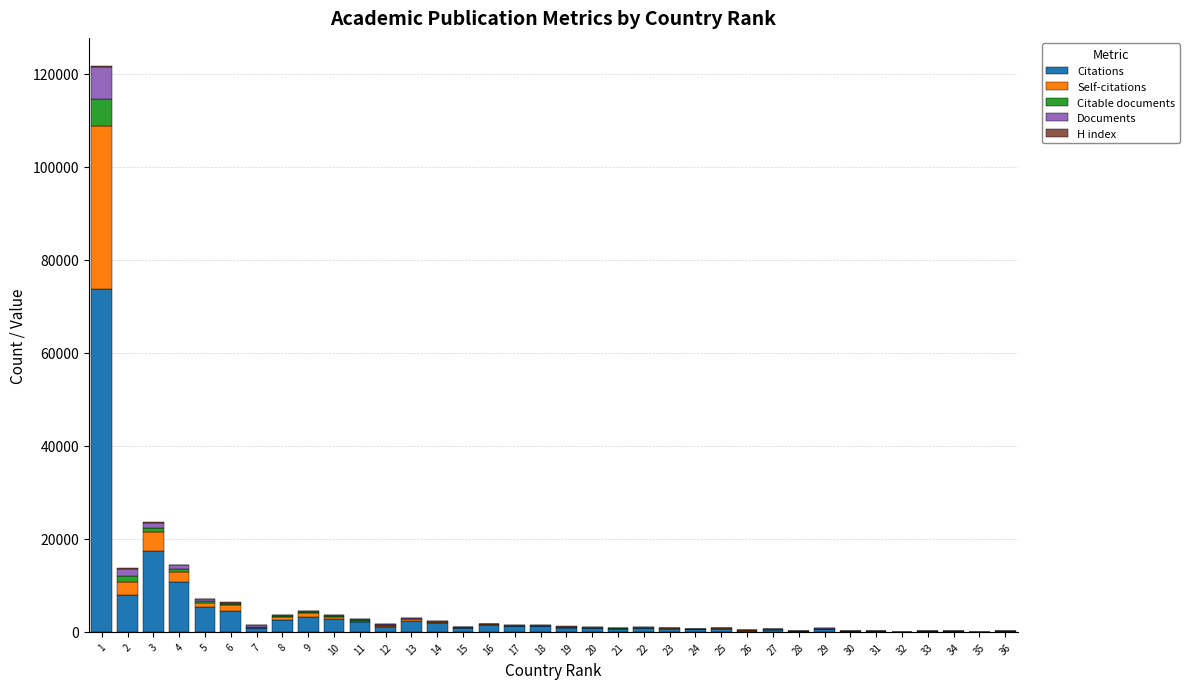

Between 14 and 6, which is larger?

6